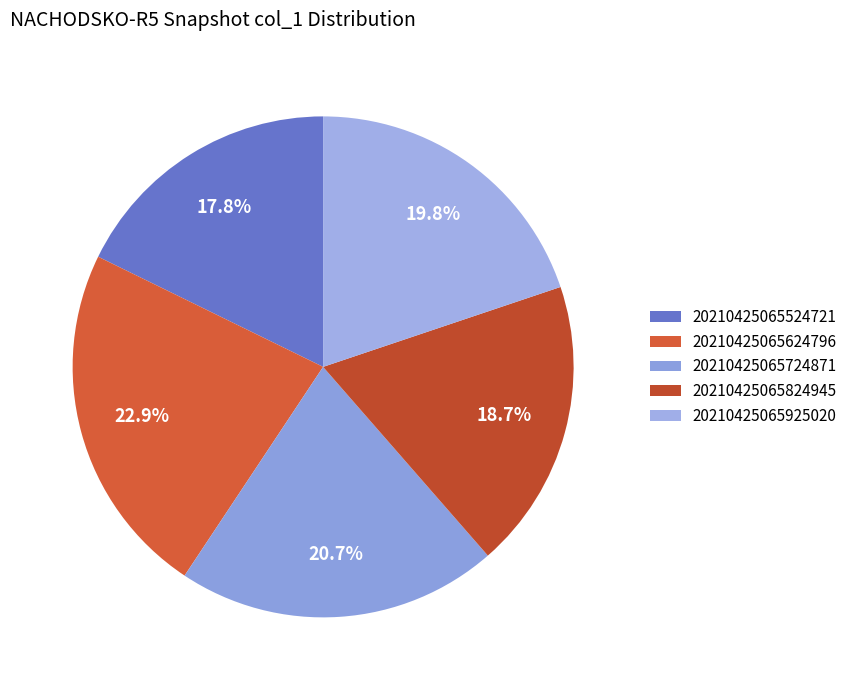

What is the change in value from 20210425065524721 to 20210425065925020?

+4.7